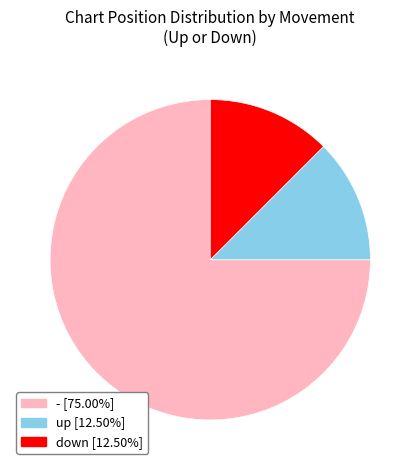

What is the largest slice in the pie chart?

-